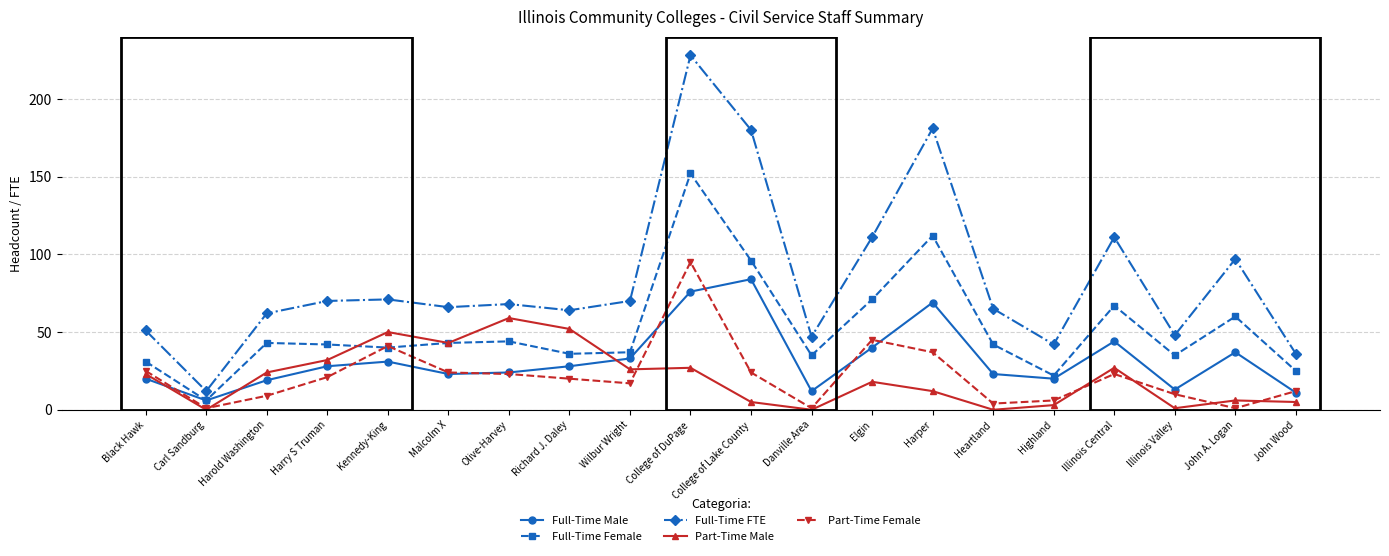

At which label does Full-Time Female reach its minimum?

Carl Sandburg